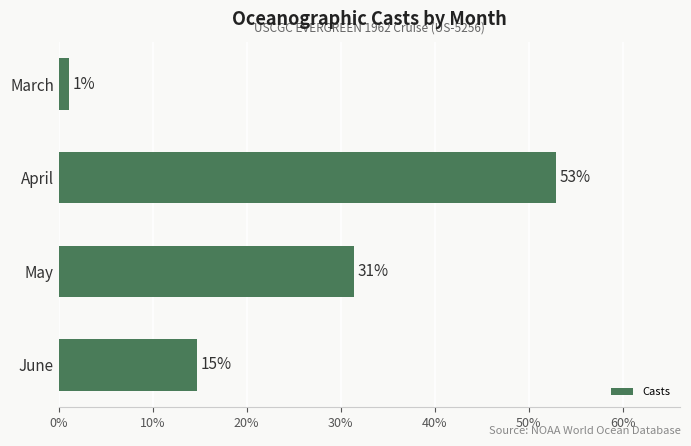

Rank the categories by value from highest to lowest.

April, May, June, March